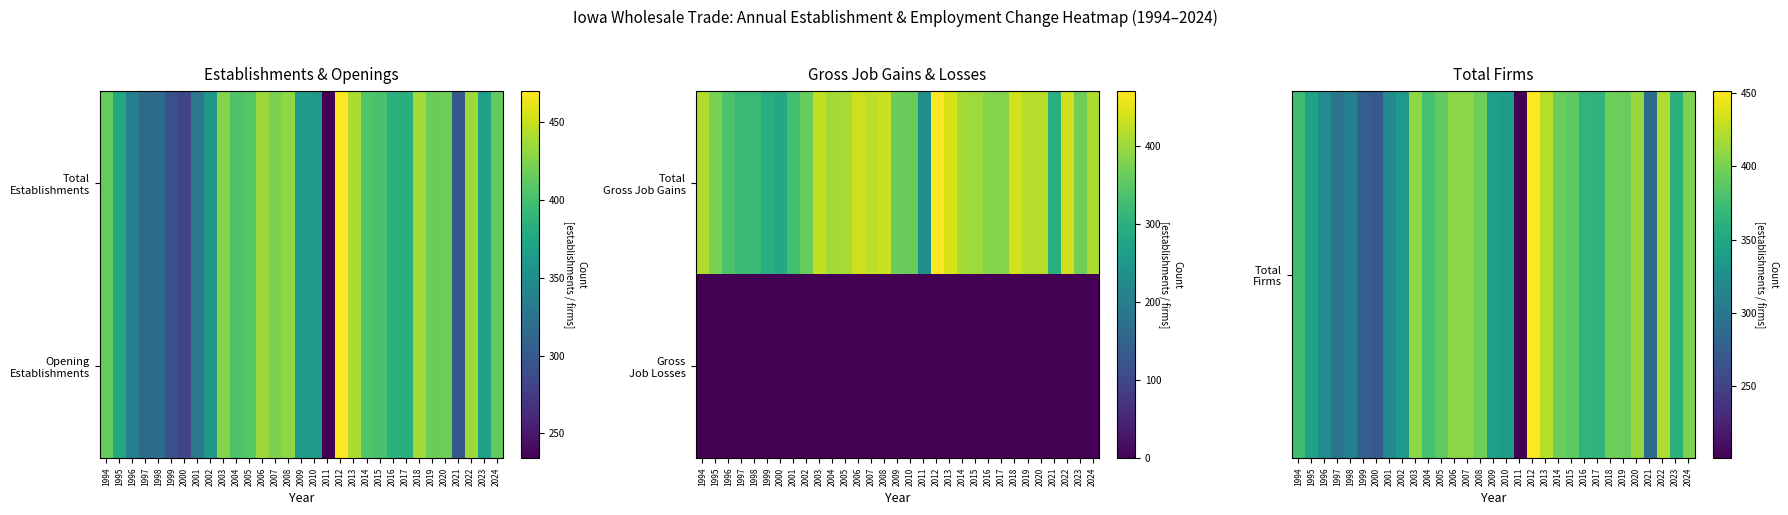

Which category has the highest value across all series?

2012